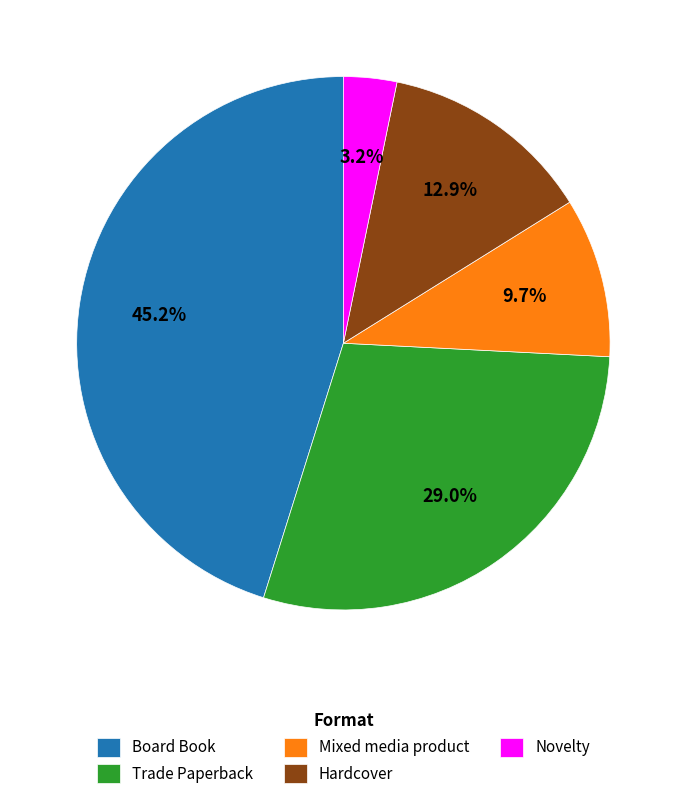

What percentage is NOT represented by Novelty?

96.8%